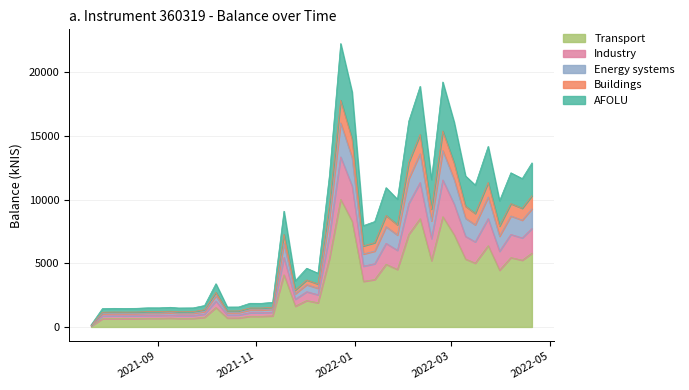

True or false: the data has more than 0 interior local peaks.

True